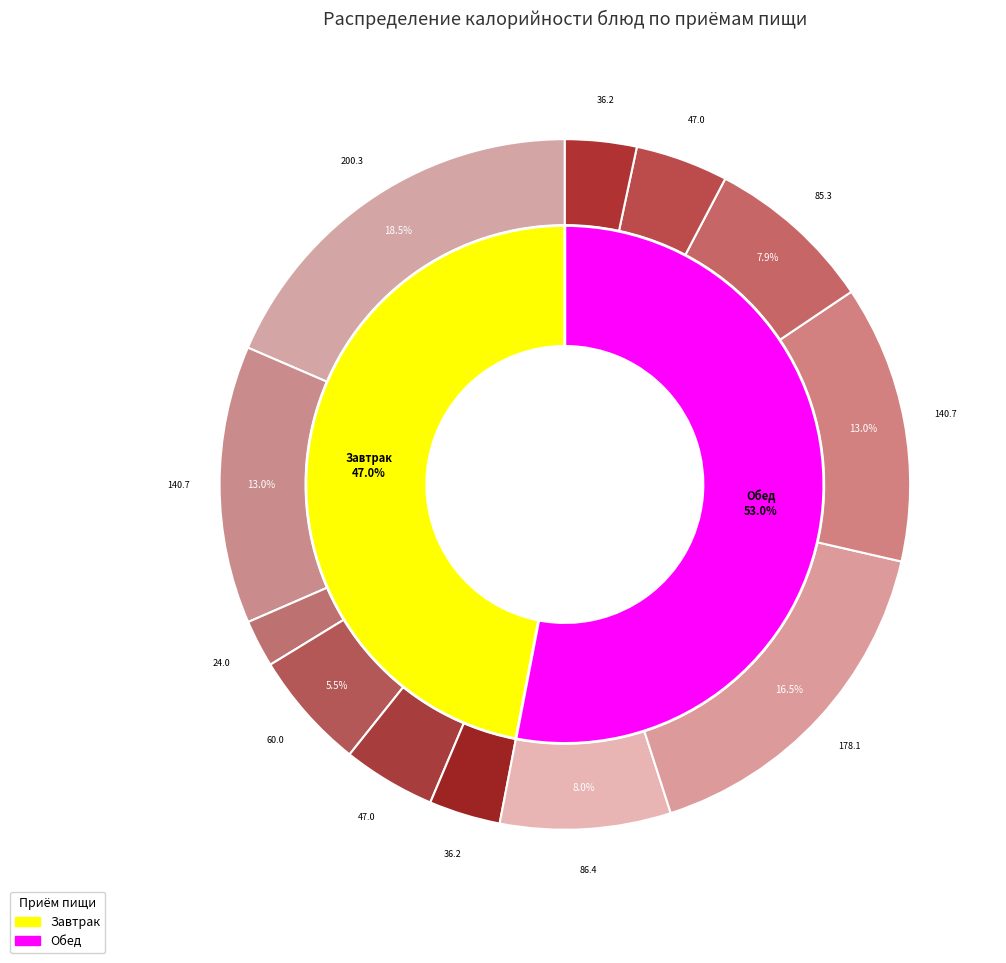

Does Хлеб пшеничный (обед) account for over 50% of the chart?

No